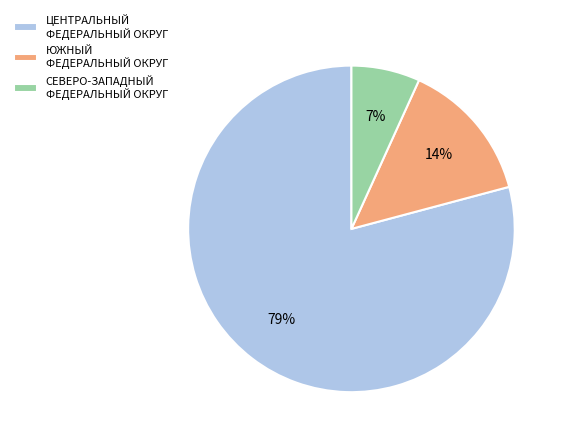

How many segments does this pie chart have?

3